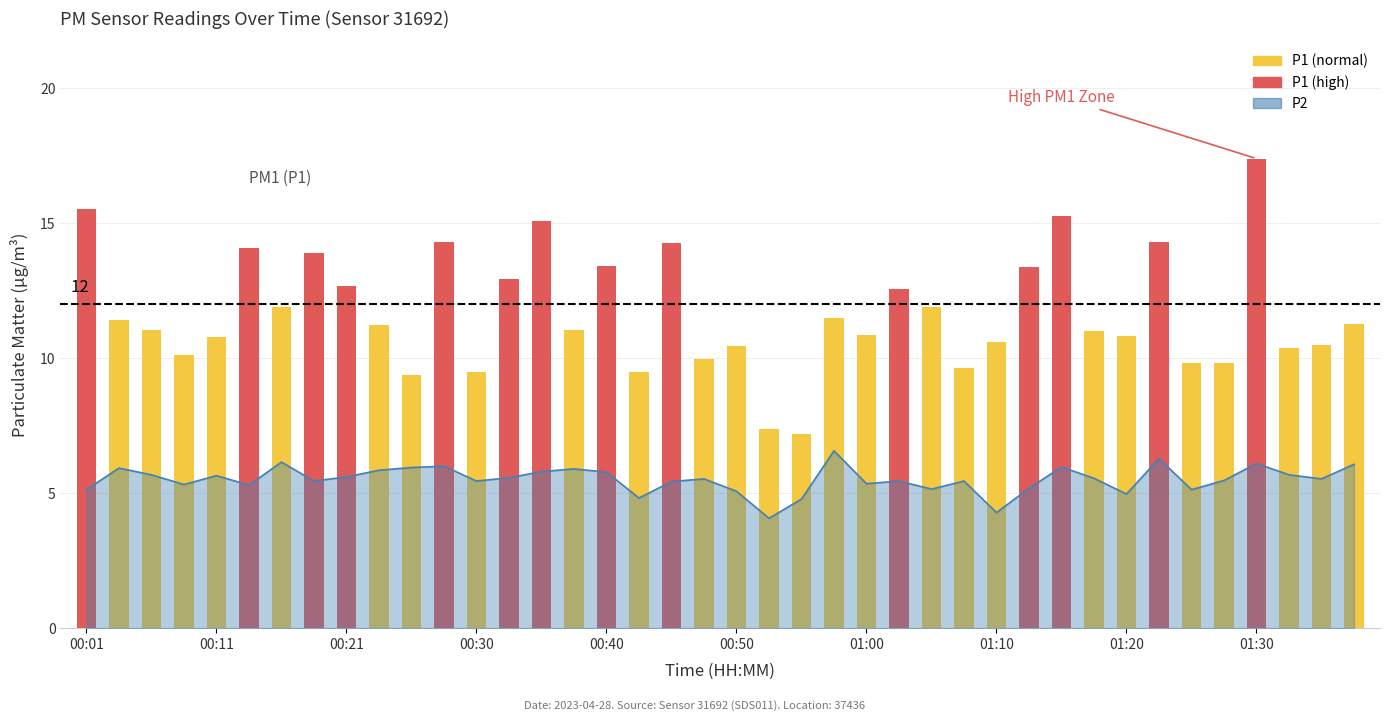

What is the sum of the values at 37 and 13?

11.2